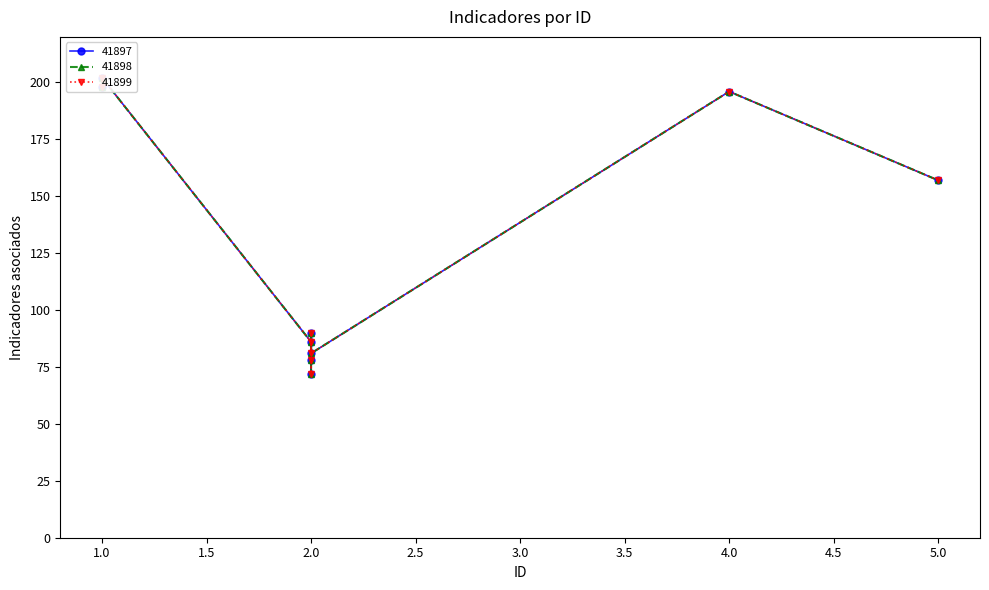

The 41899 series shows 222 at 5. True or false?

False